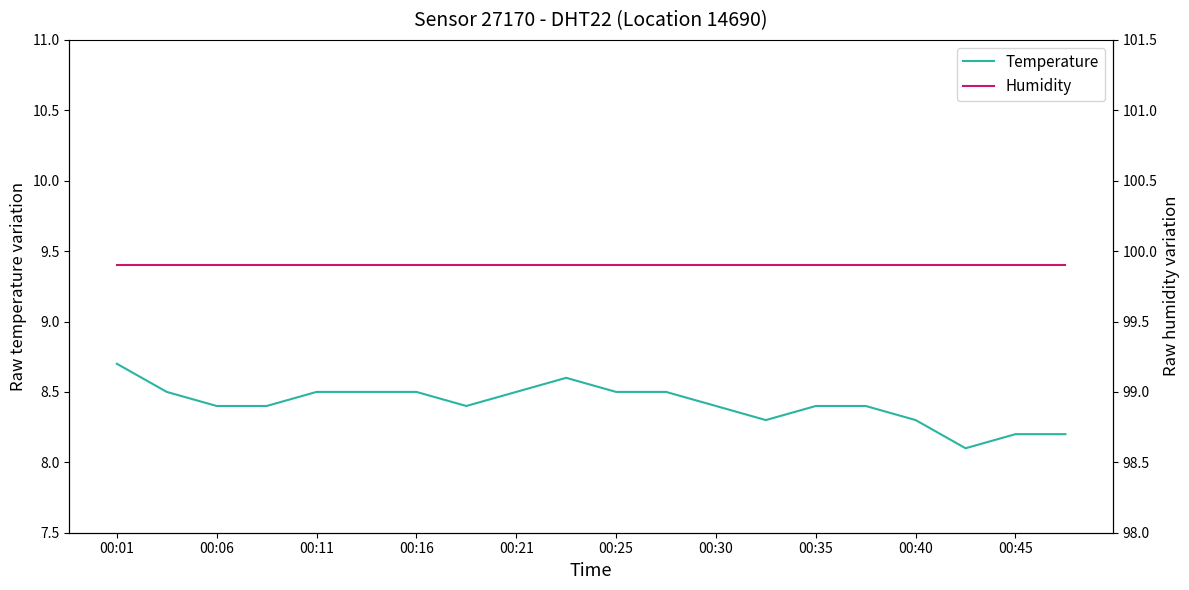

True or false: humidity and temperature intersect in this chart.

False